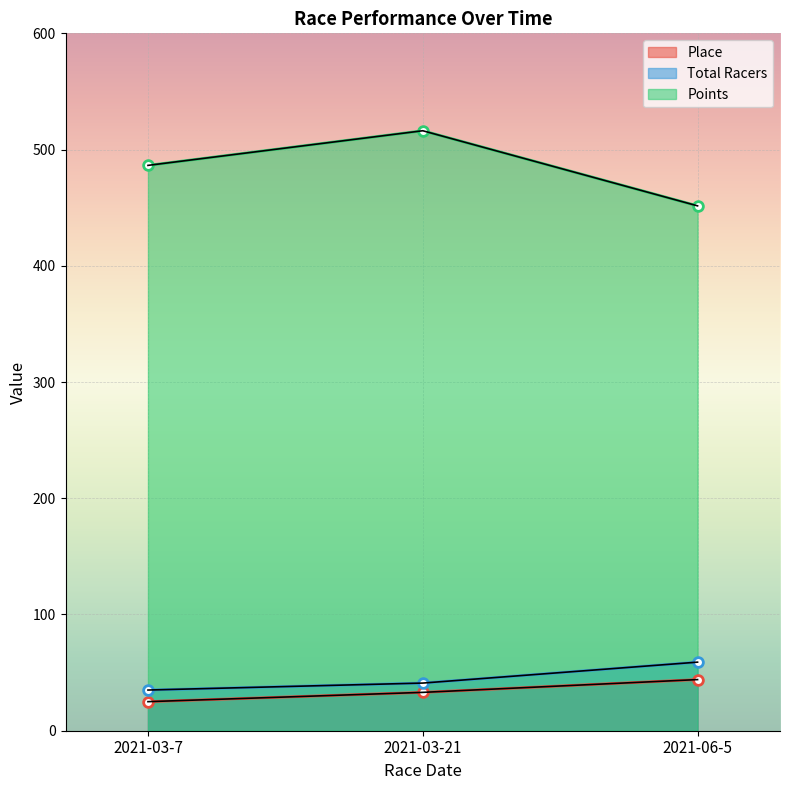

Reading left to right, extract all data points from this chart.

Place: 2021-03-7=25.0	2021-03-21=33.0	2021-06-5=44.0
Total Racers: 2021-03-7=35.0	2021-03-21=41.0	2021-06-5=59.0
Points: 2021-03-7=486.4	2021-03-21=516.2	2021-06-5=451.6